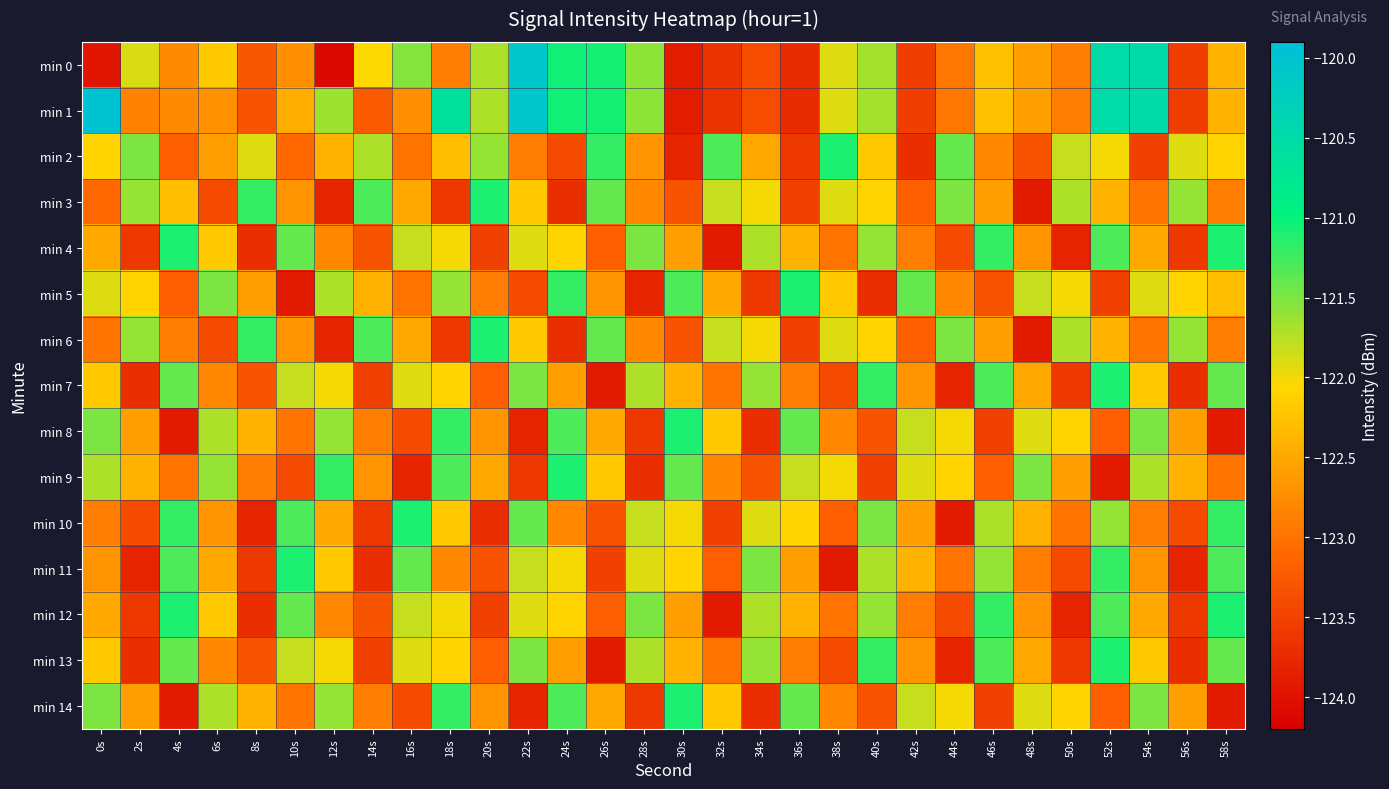

At how many categories does at least one series exceed -123?

30